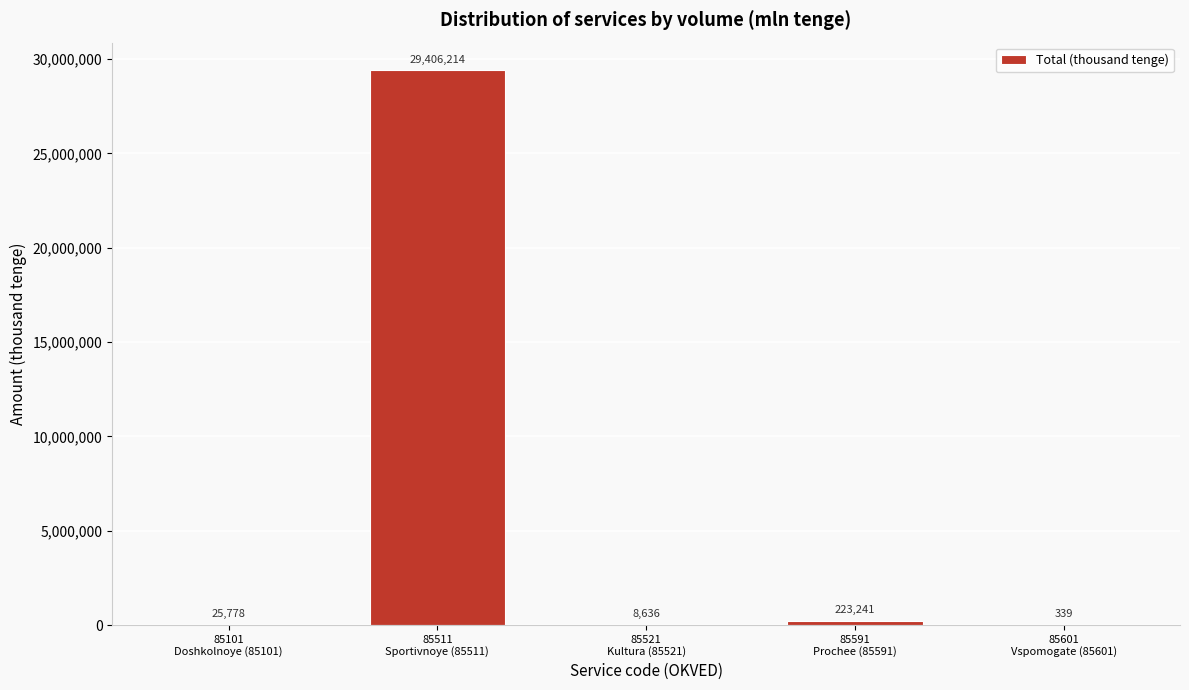

What is the greatest value displayed?

29406214